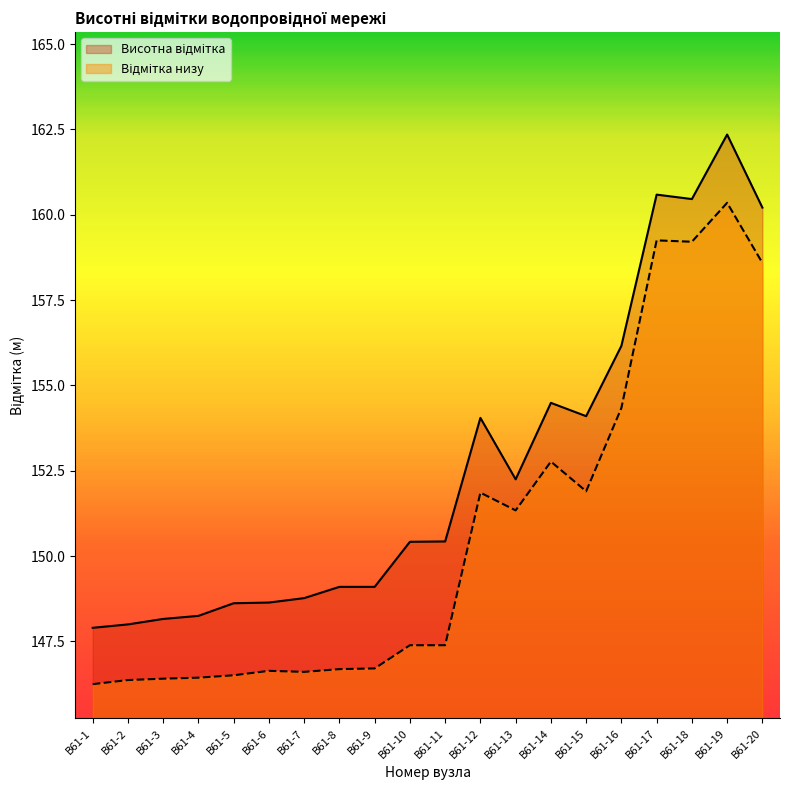

Which category has the lowest value across all series?

В61-1